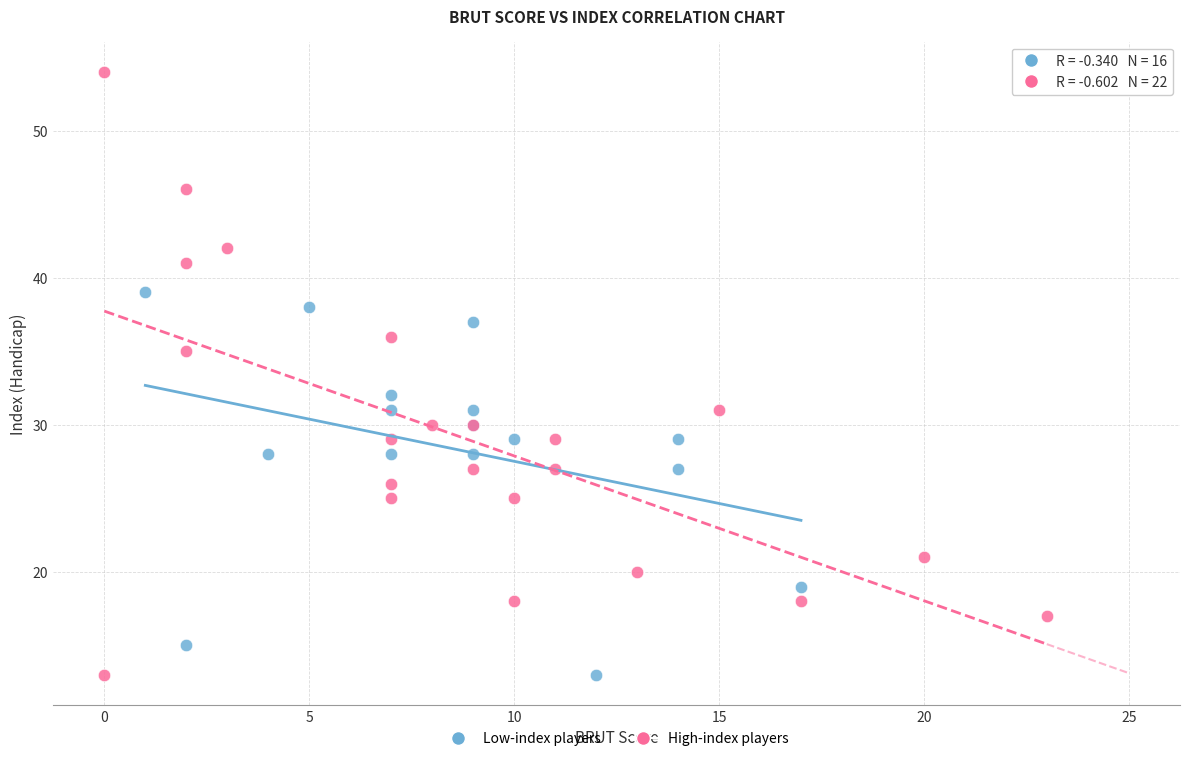

Which series has the widest spread of Y values?

High-index players